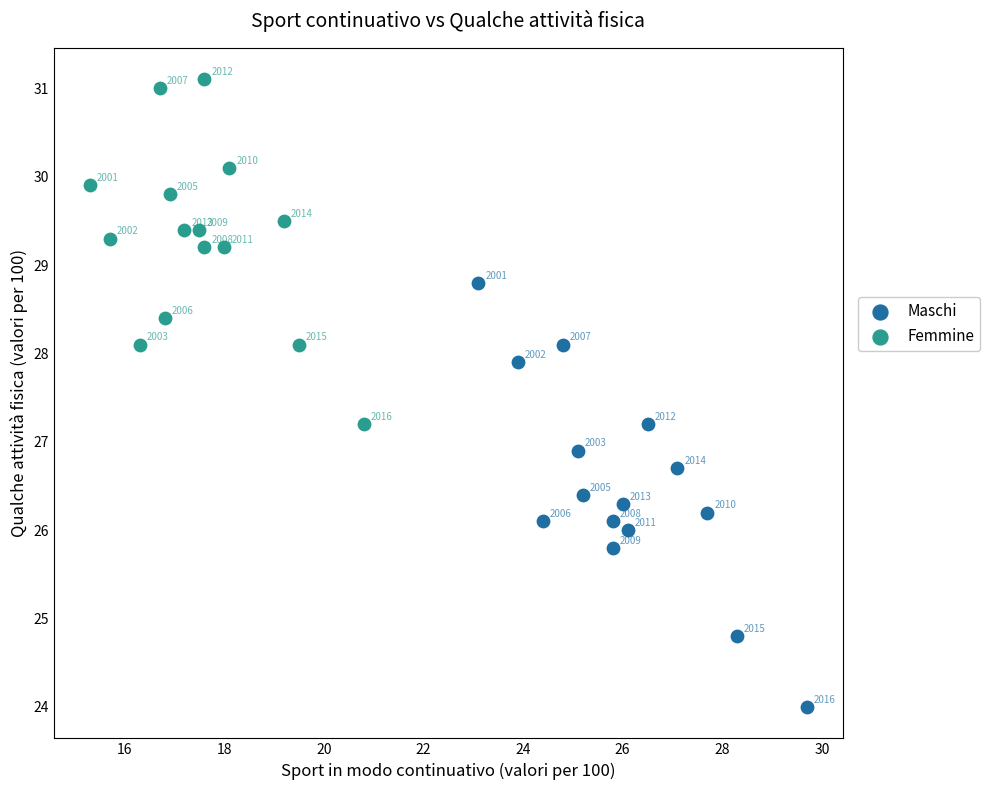

Which series contains the lowest Y value?

Maschi